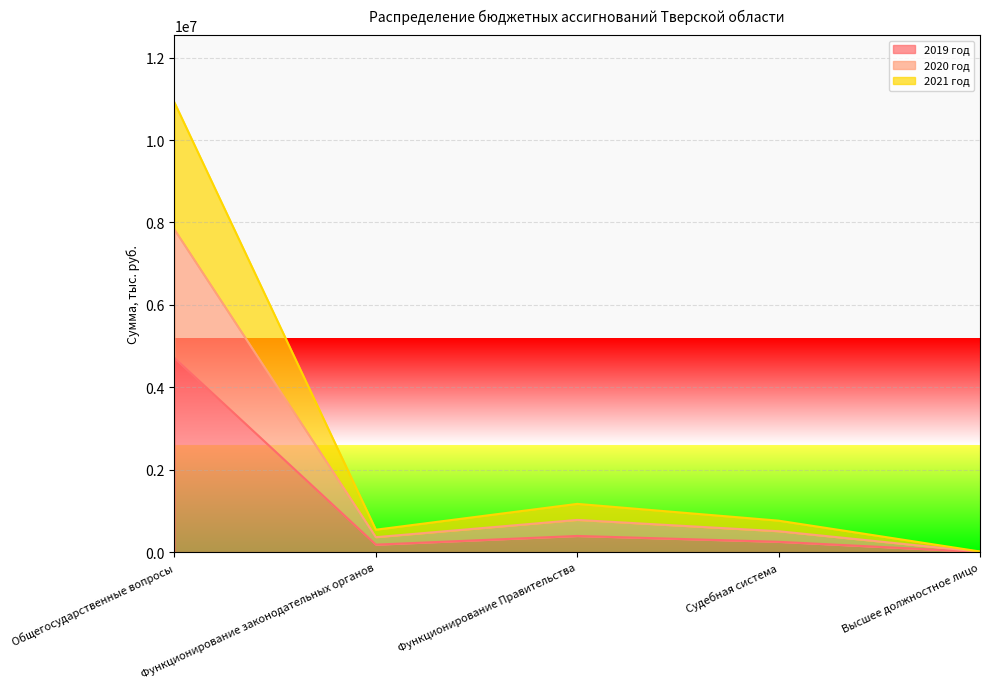

True or false: 2019 год has a value of 6204542.0 at Общегосударственные вопросы.

False